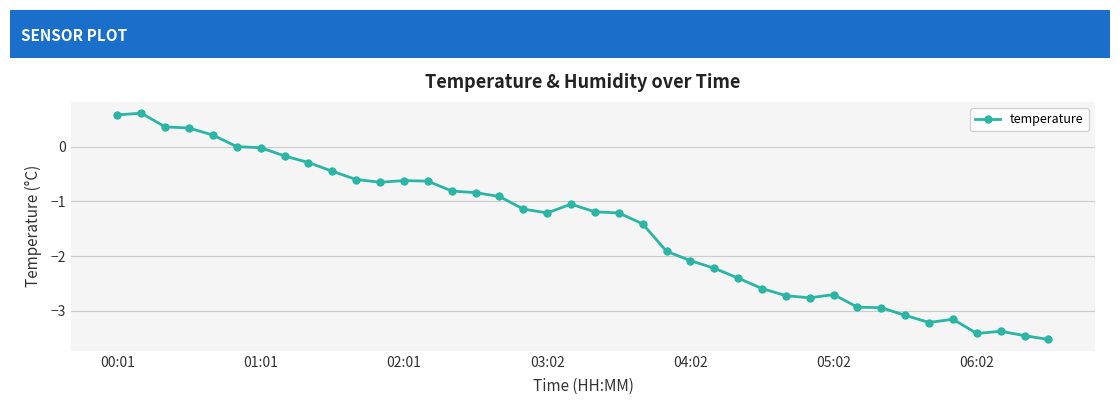

What is the greatest value displayed?

0.6